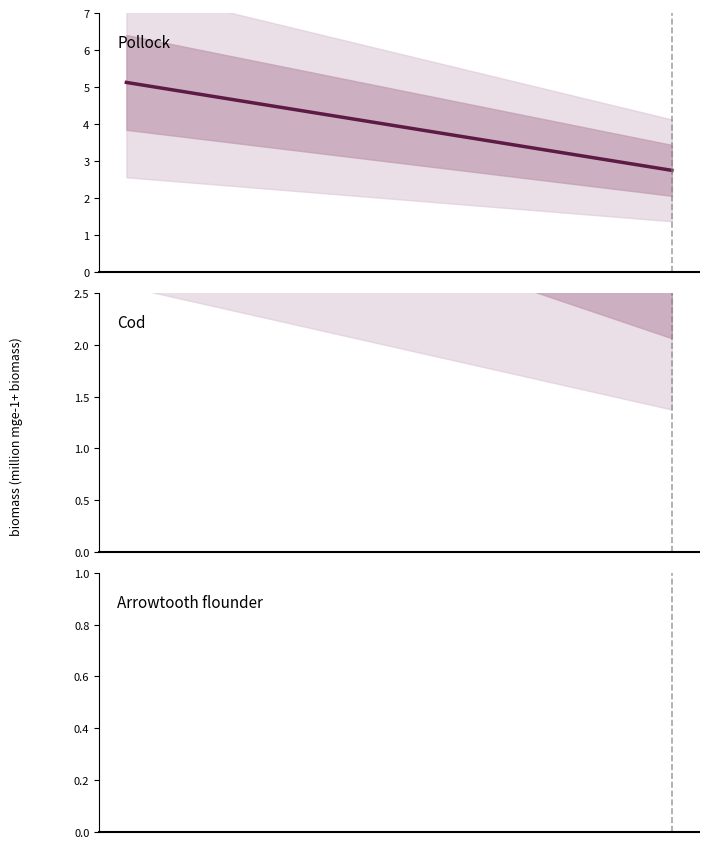

What is the average value?

3.9